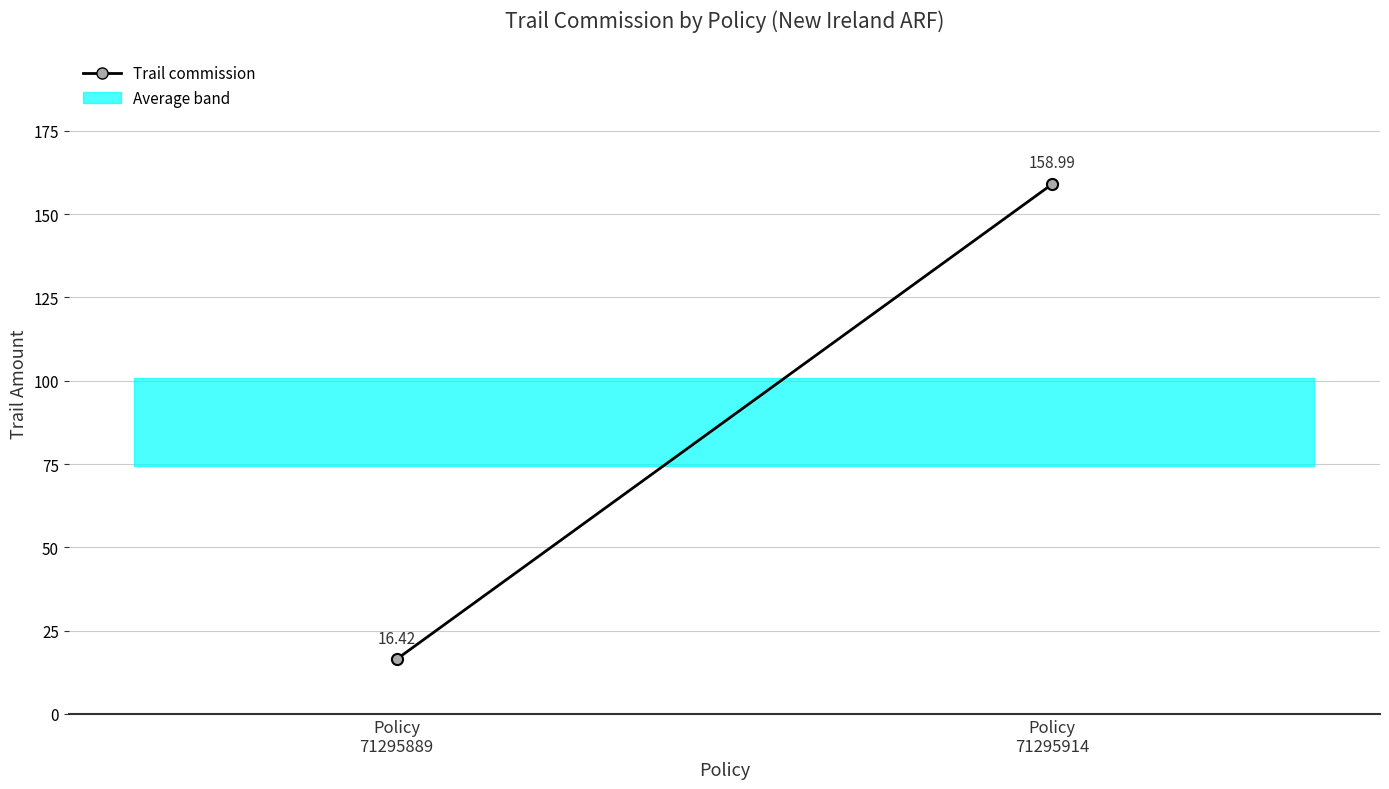

Rank the categories by value from lowest to highest.

Policy
71295889, Policy
71295914